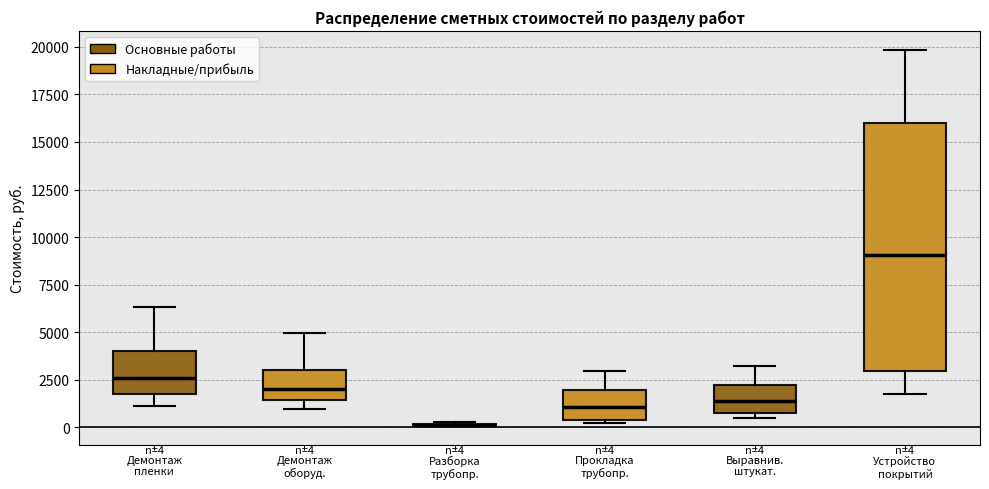

Which box is the tallest, from its lower edge to its upper edge?

Устройство покрытий